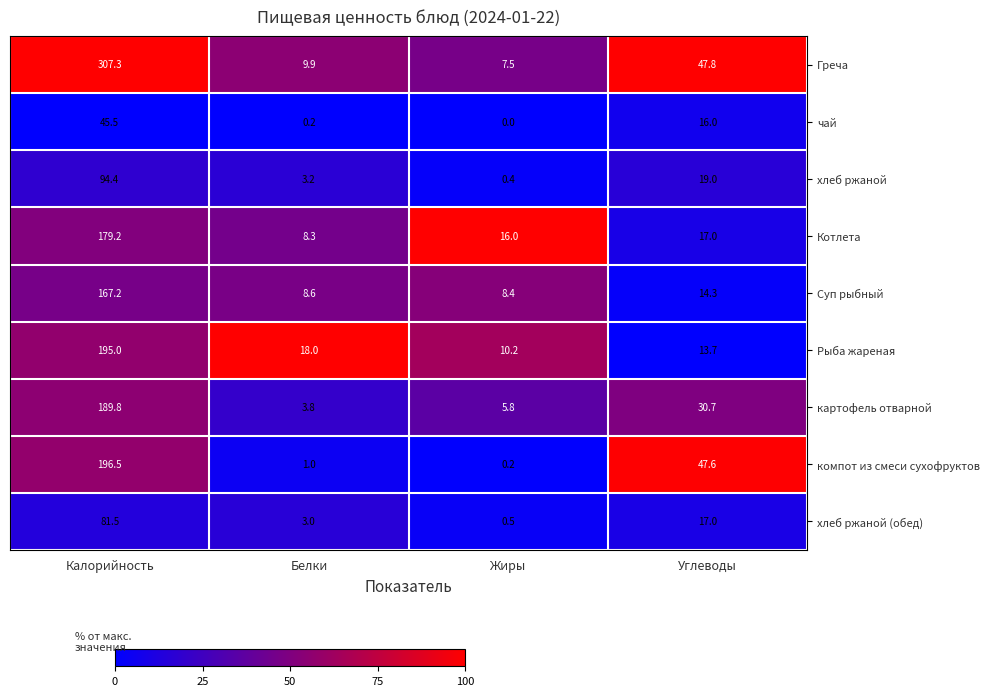

Where does the чай series first go above 16?

Калорийность